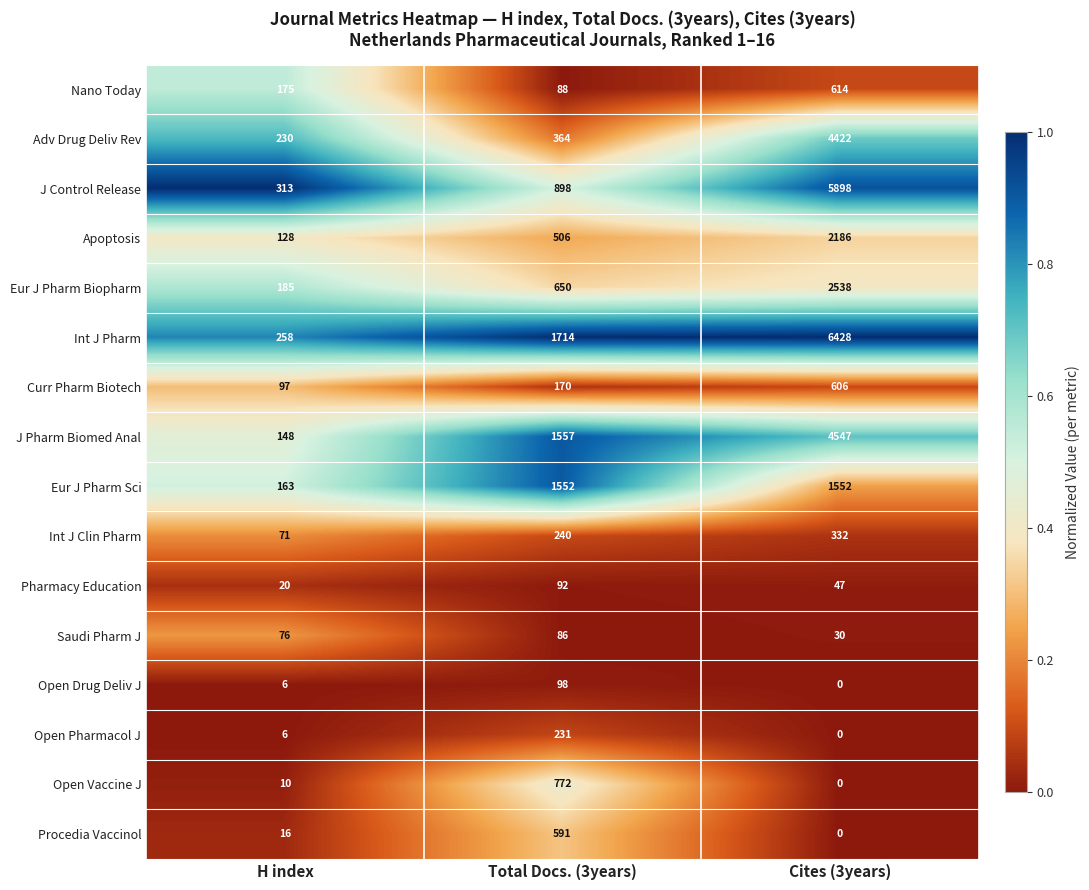

What is the spread (max minus min) of values at Cites (3years)?

6428